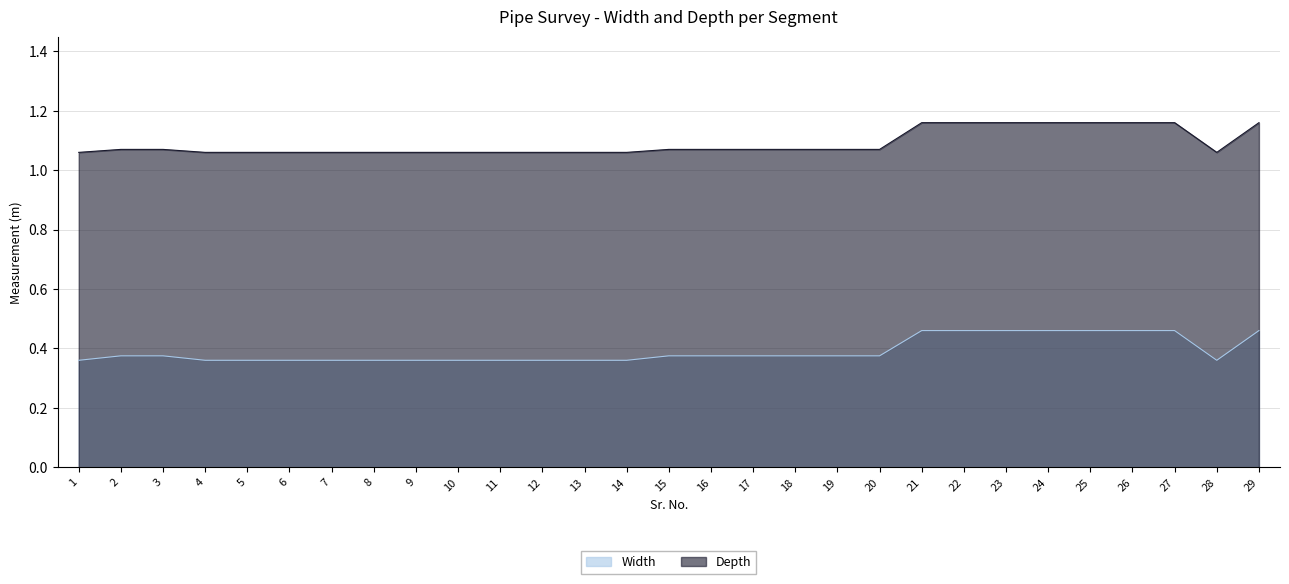

What is the value of the Depth point at the 6th from the left?

1.1